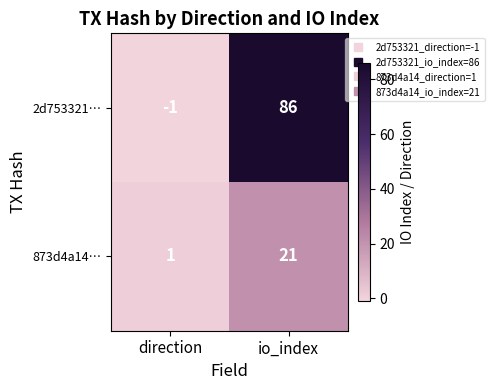

Rank the series by their maximum value, from highest to lowest.

2d753321…, 873d4a14…